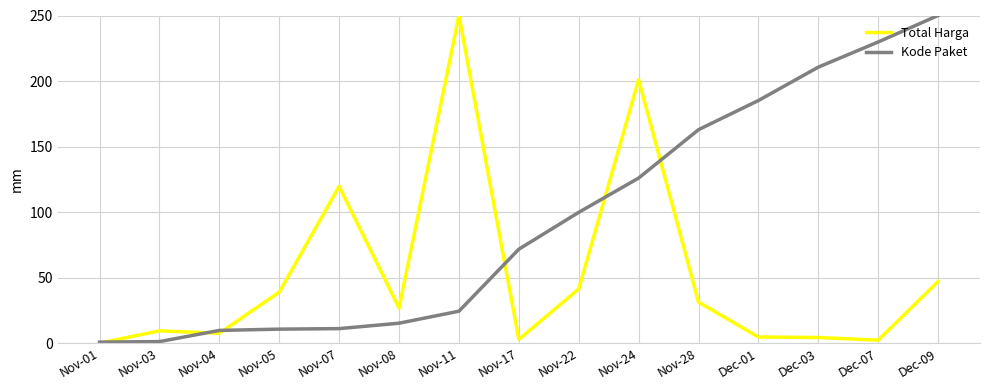

Does the chart have visible grid lines?

Yes